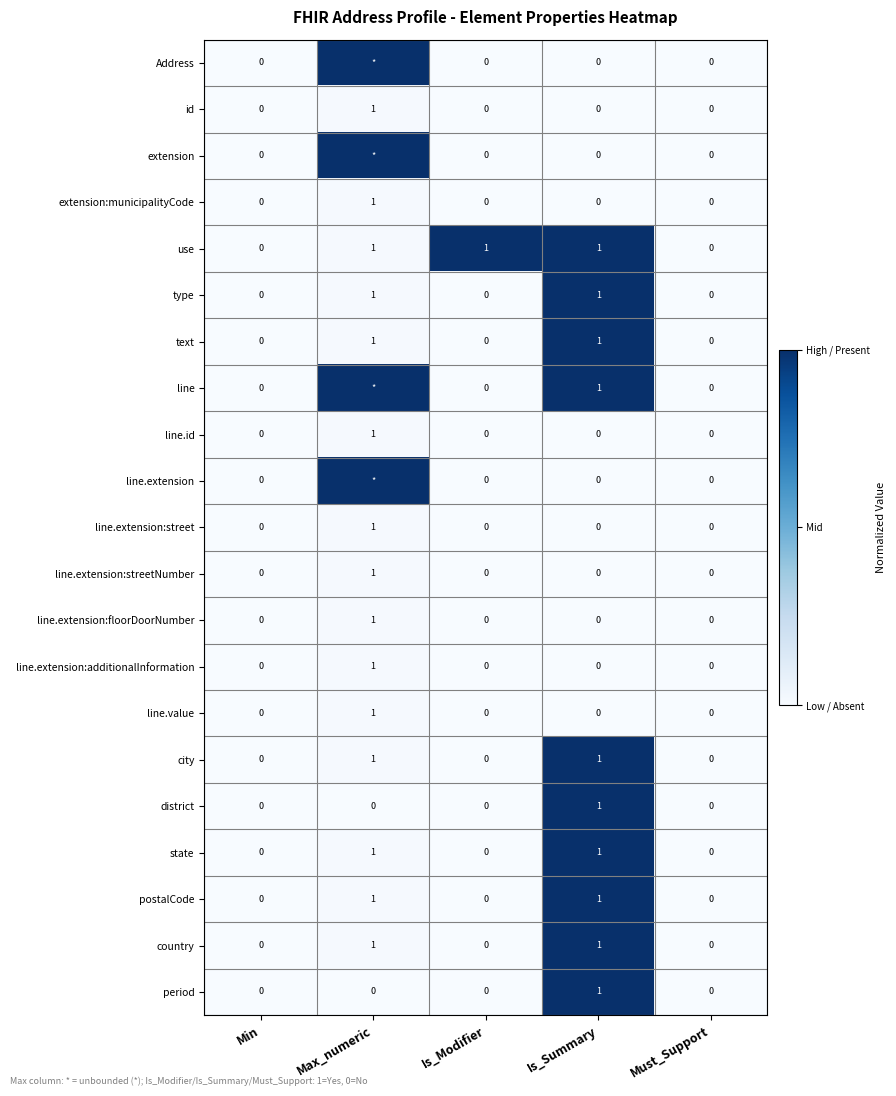

At which label does line.extension:floorDoorNumber reach its peak?

Max_numeric